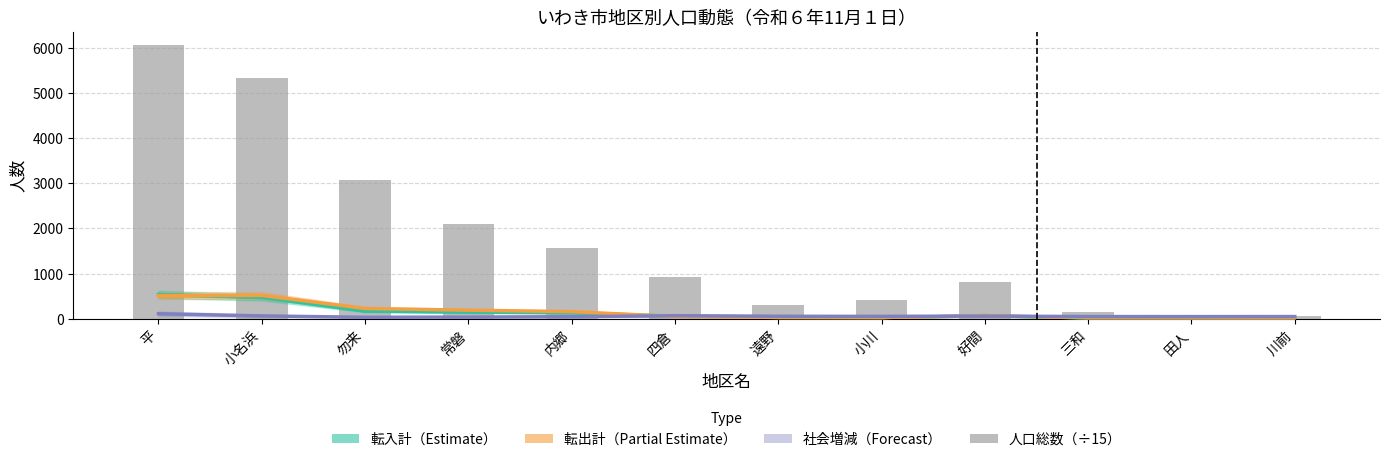

What position from the left is 勿来?

3